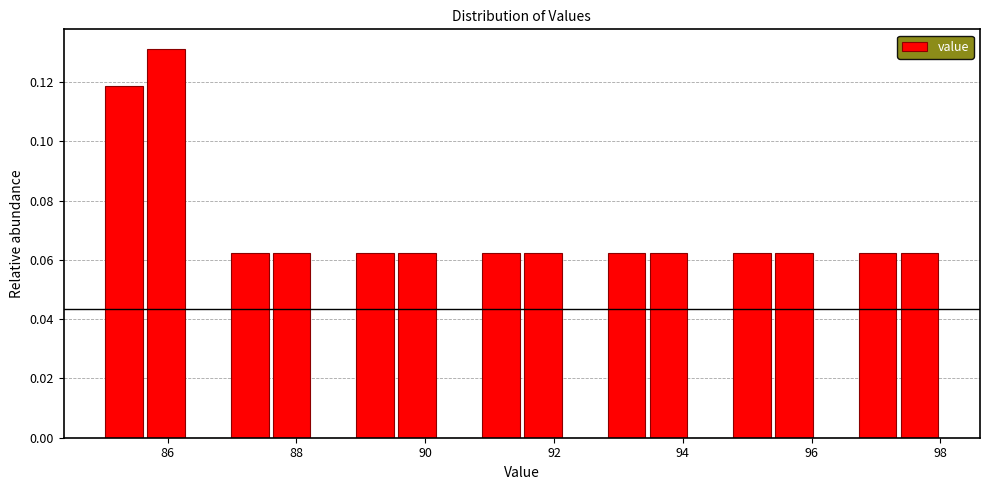

Around what value on the x-axis is the tallest bar? Give the approximate position of its centre, as read against the axis.

86.0